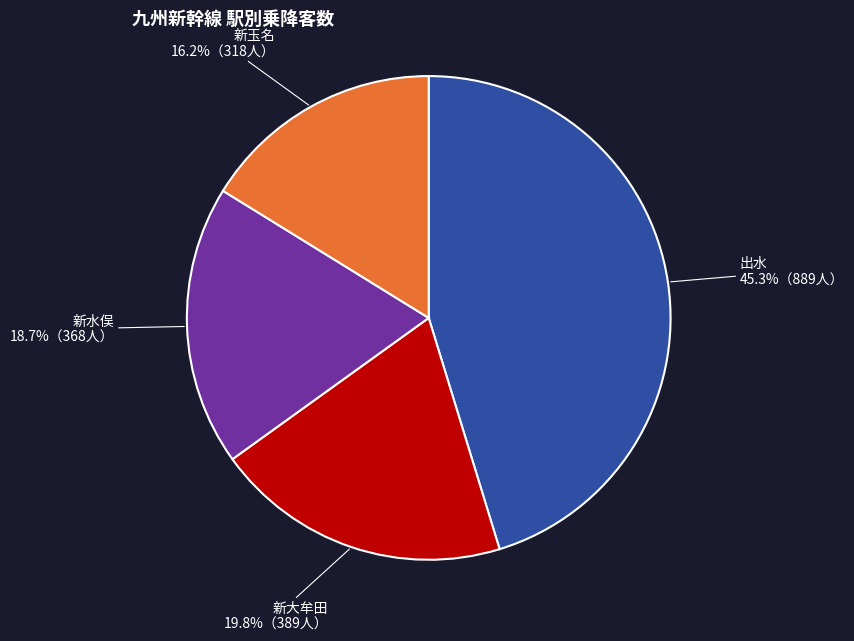

Is there any slice that represents more than half of the pie?

No